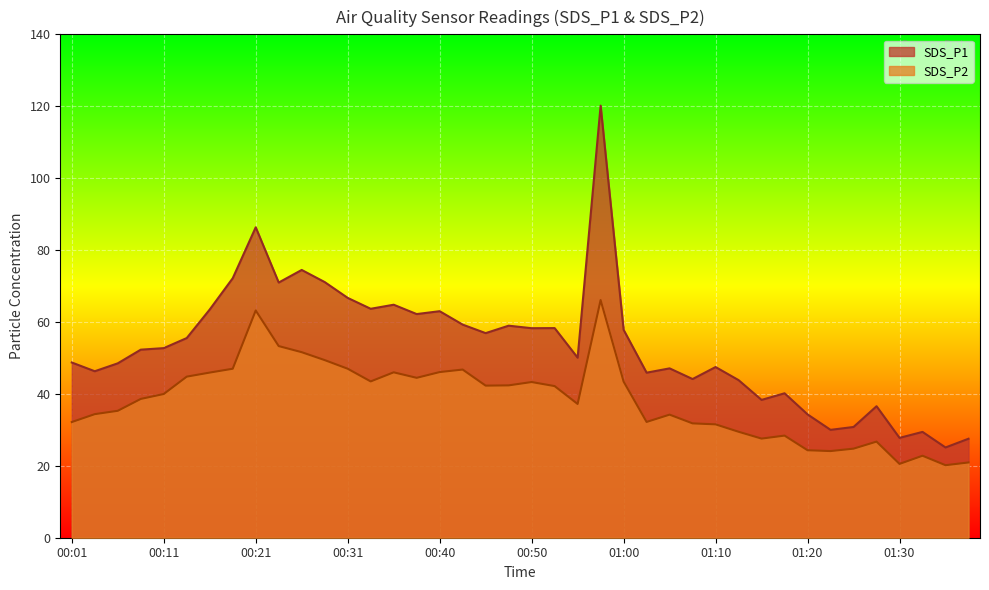

Where does the SDS_P2 series first go above 39?

00:11